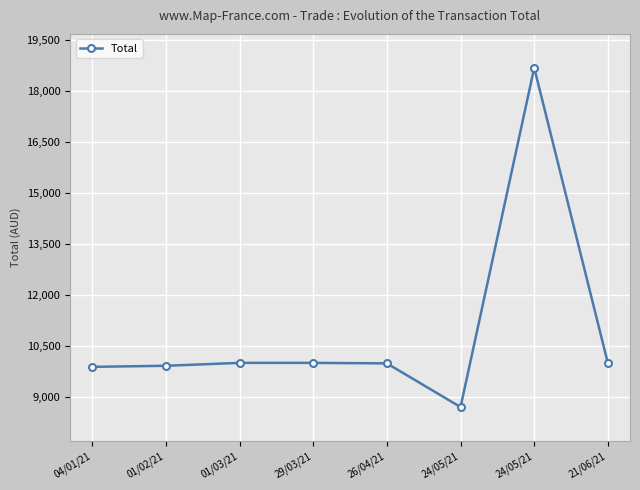

What is the approximate value at 24/05/21?

8695.9